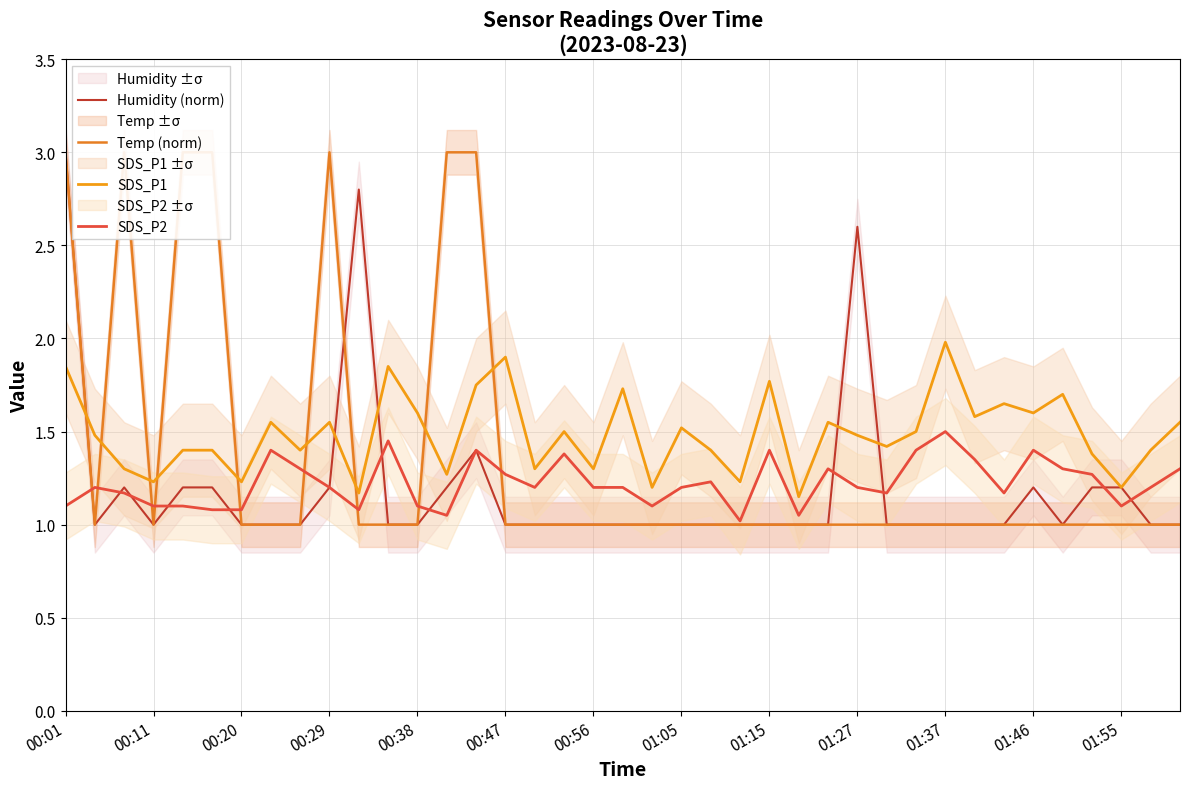

Is it true that SDS_P2 equals 1.5 at 01:37?

True